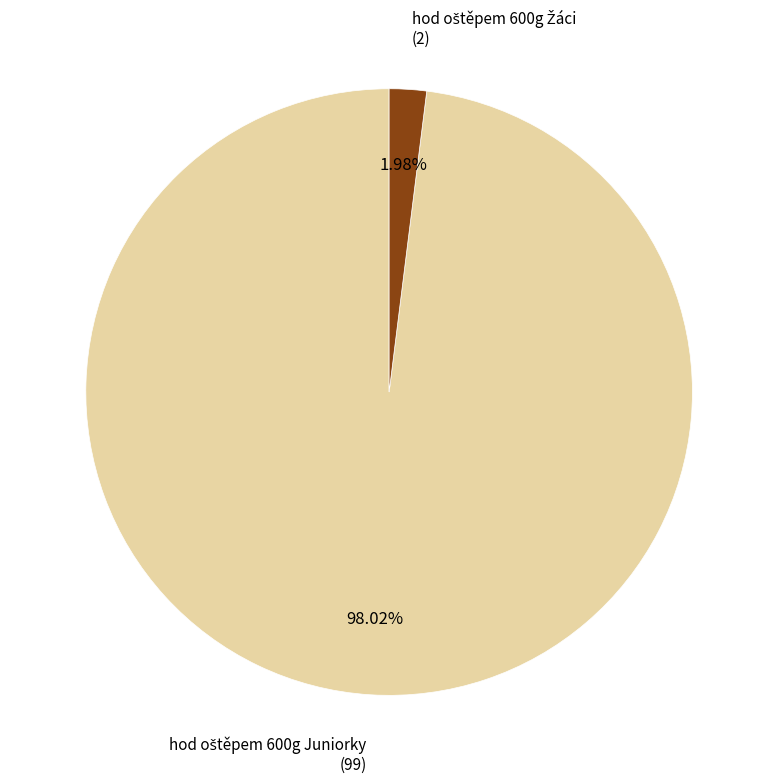

Does any single category account for the majority?

Yes